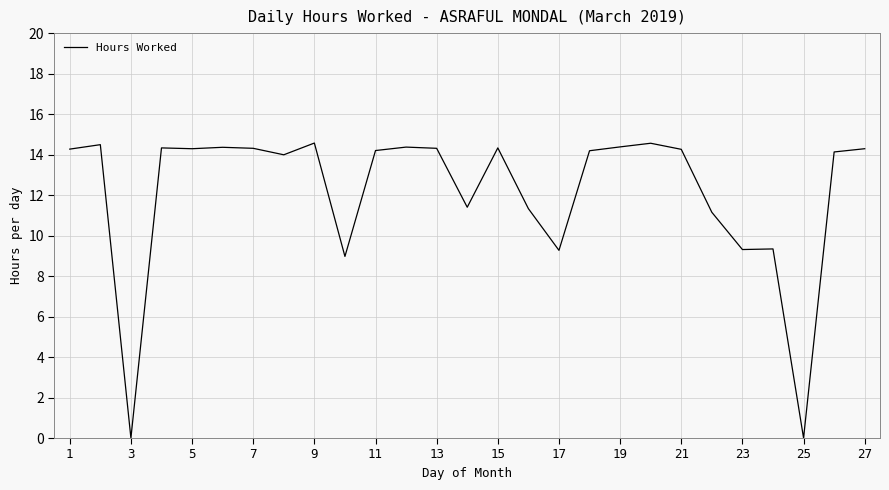

How many lines are shown in the chart?

1